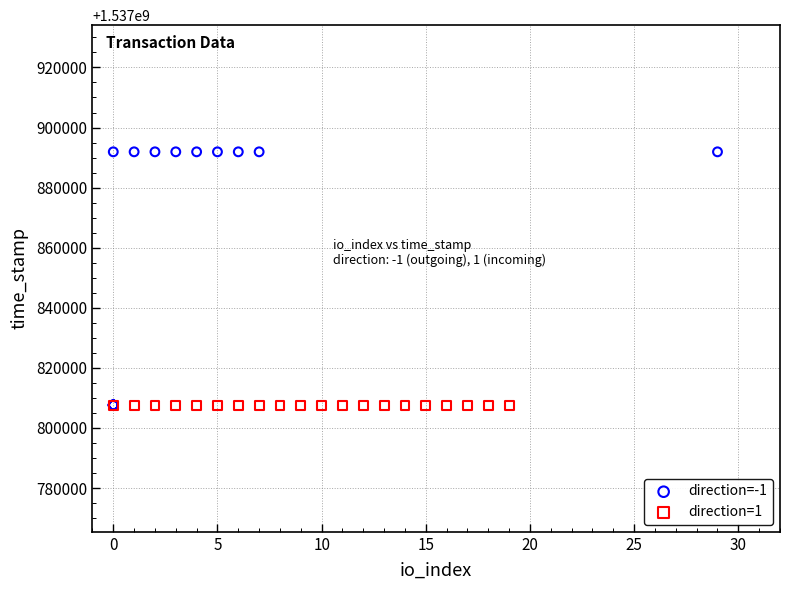

Which series contains the highest Y value?

direction=-1